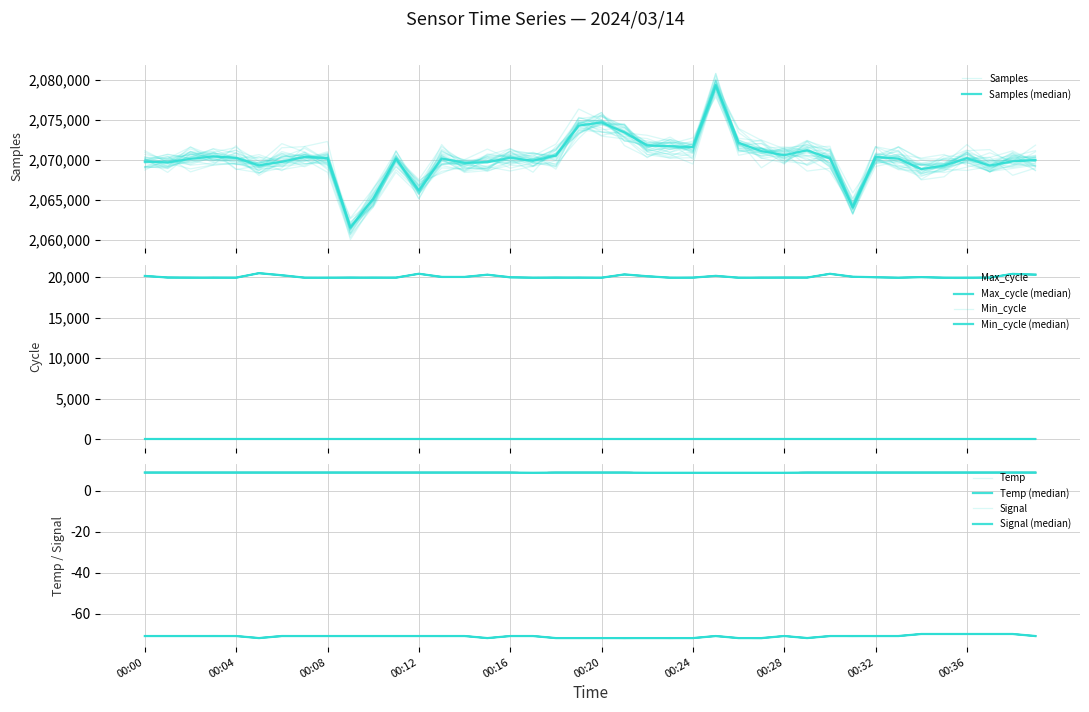

At which label is Signal closest to -71?

00:00